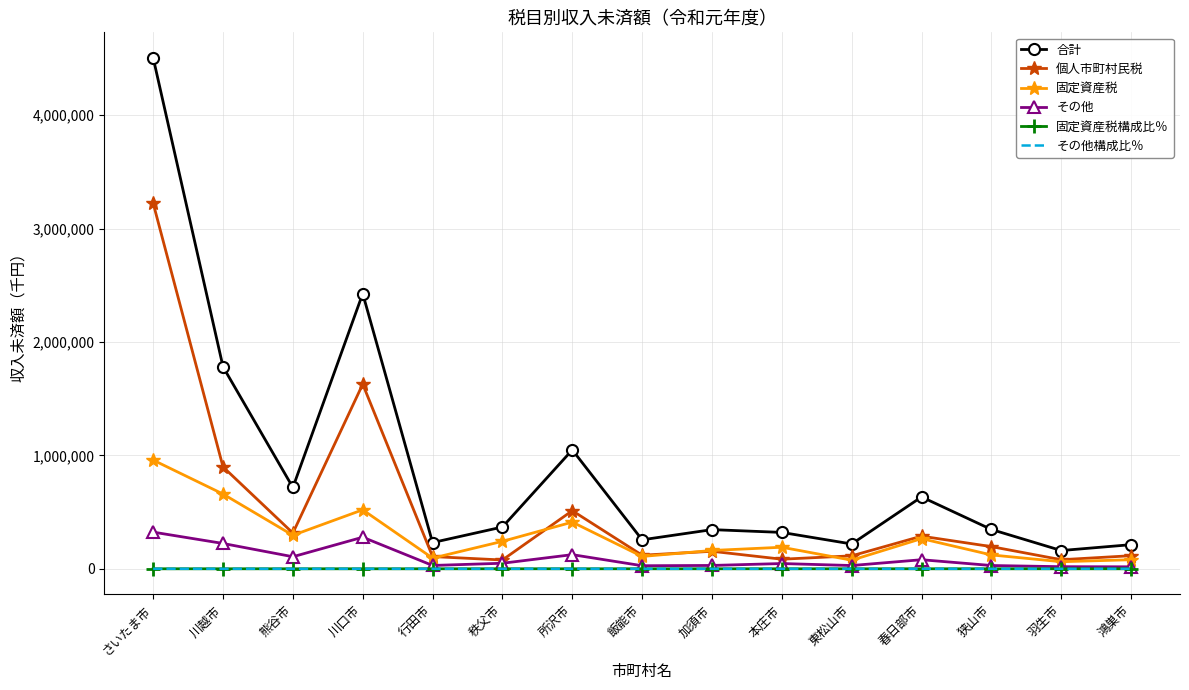

At which category is the sum across all series the highest?

さいたま市